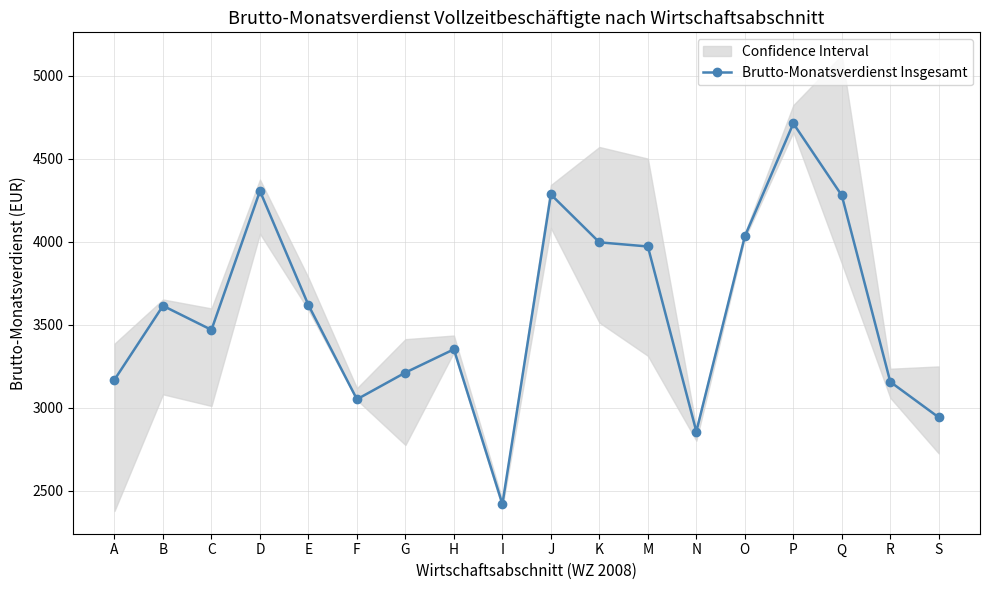

What is the label of the 2nd point from the right?

R